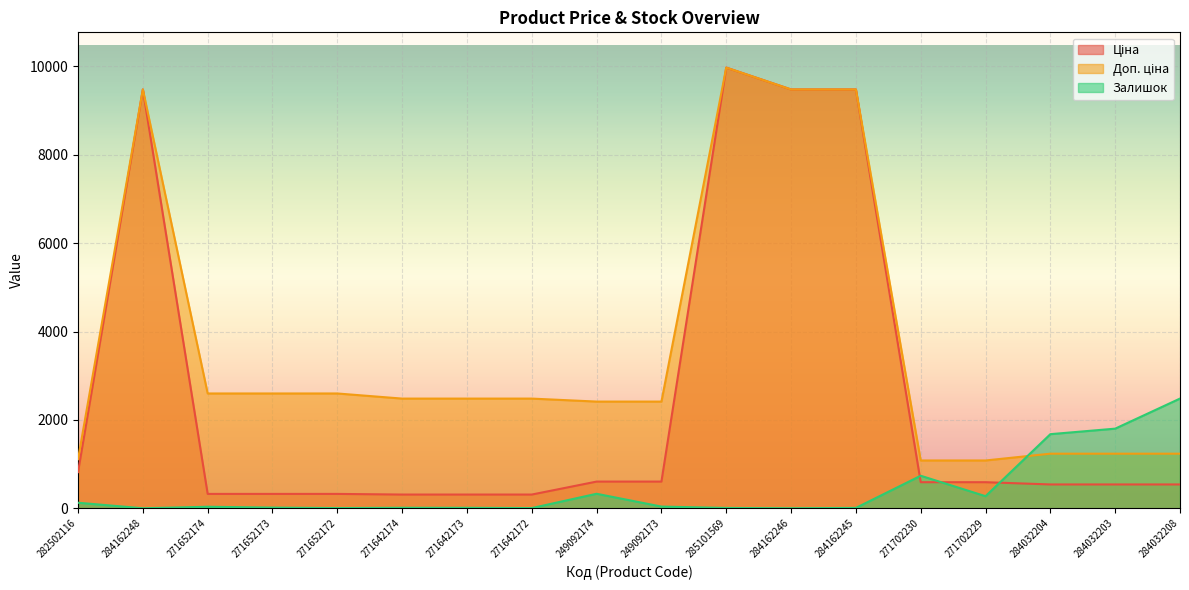

How many interior local peaks does the Ціна series have?

2